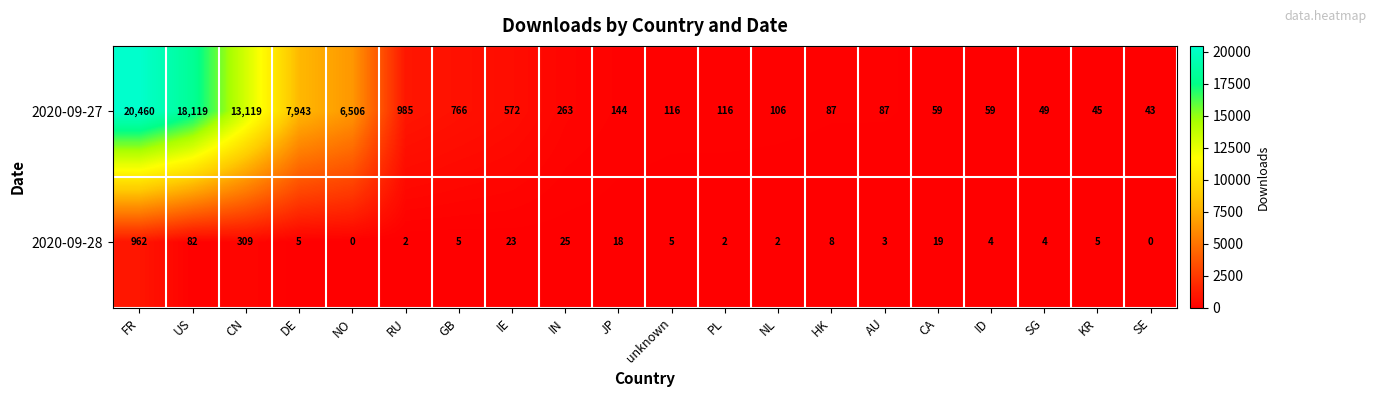

What is the spread (max minus min) of values at NL?

104